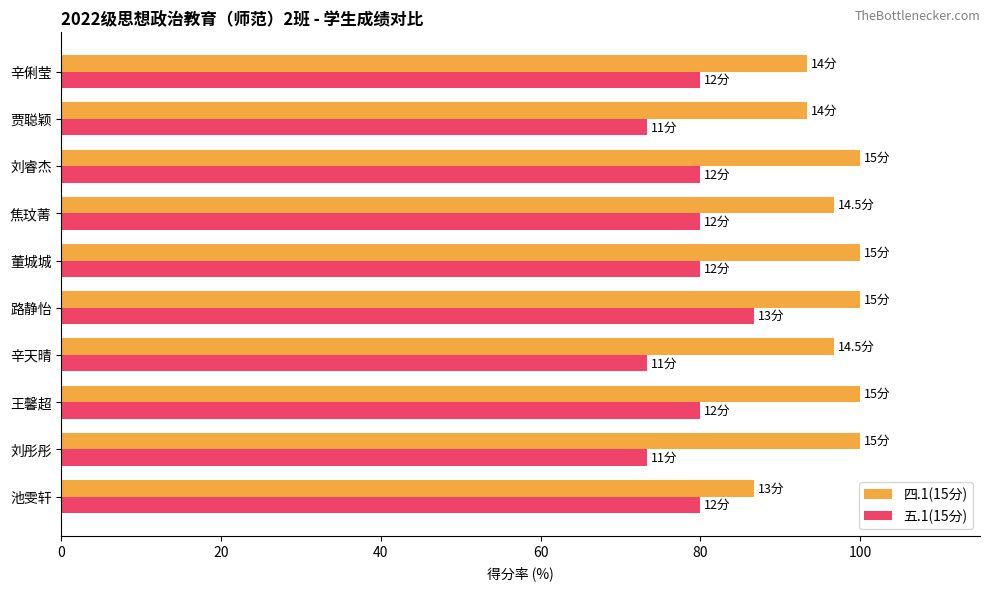

True or false: 五.1(15分) has a value of 42.6 at 焦玟菁.

False